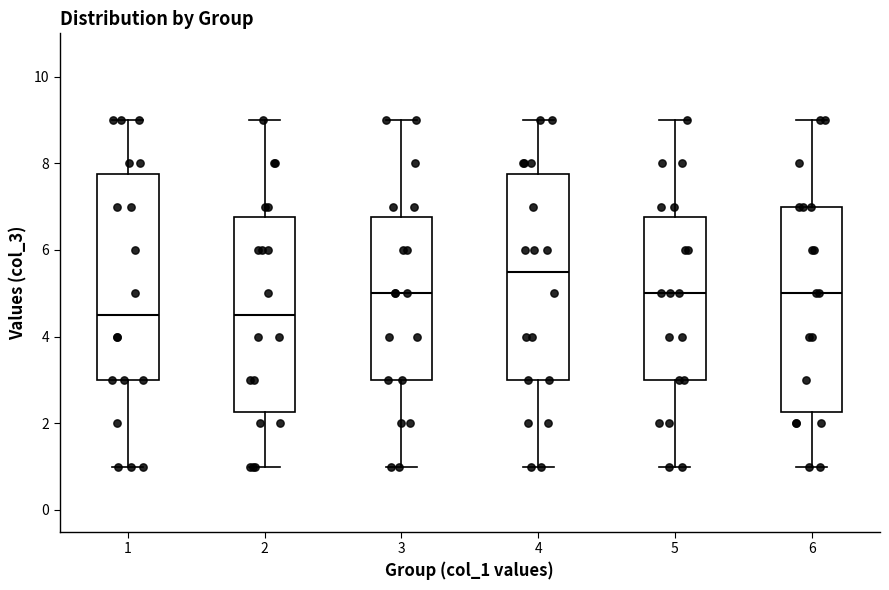

Which box has the highest median line?

4